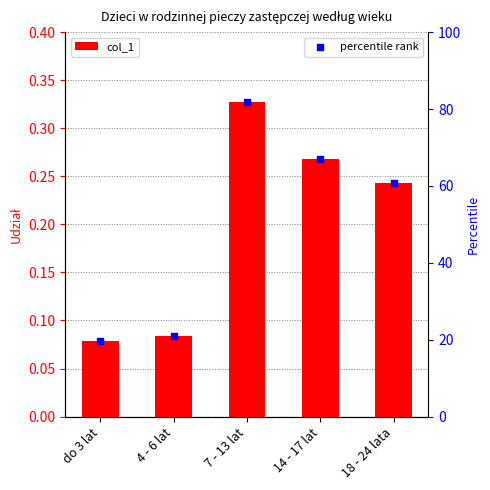

What are all the series names shown in the legend?

col_1, percentile rank